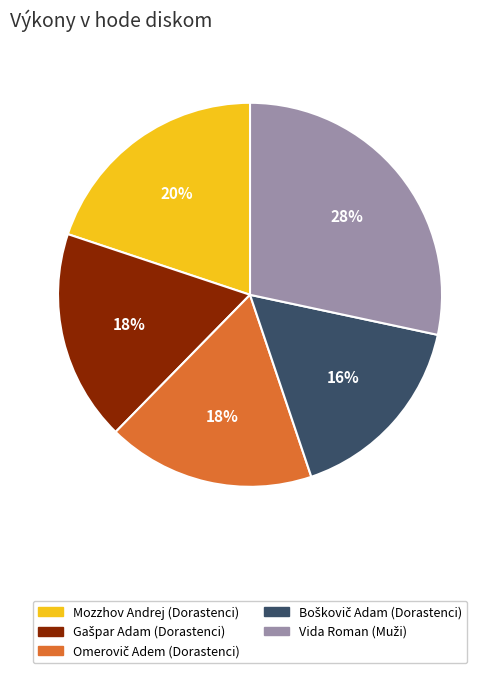

To the nearest percent, what is the average slice percentage?

20%